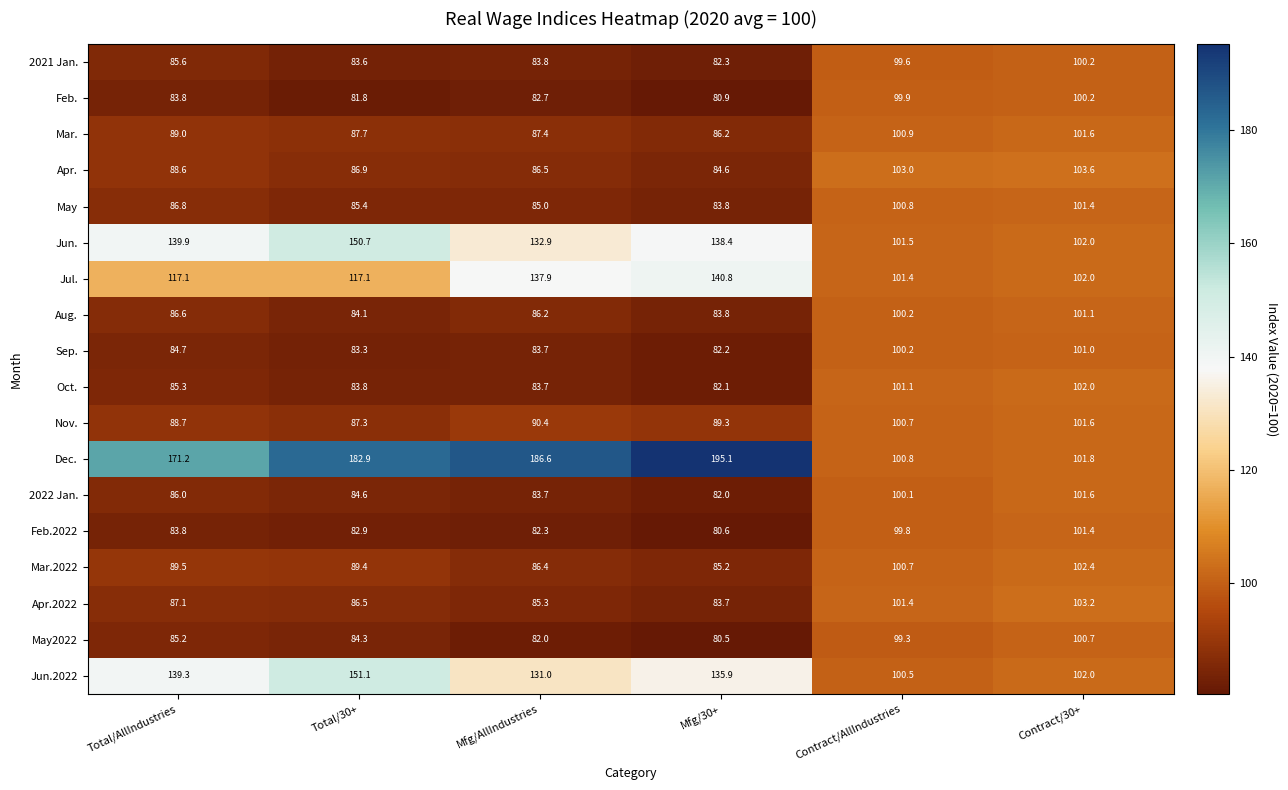

What is the difference between the 2022 Jan. values at Contract/30+ and Total/30+?

17.0